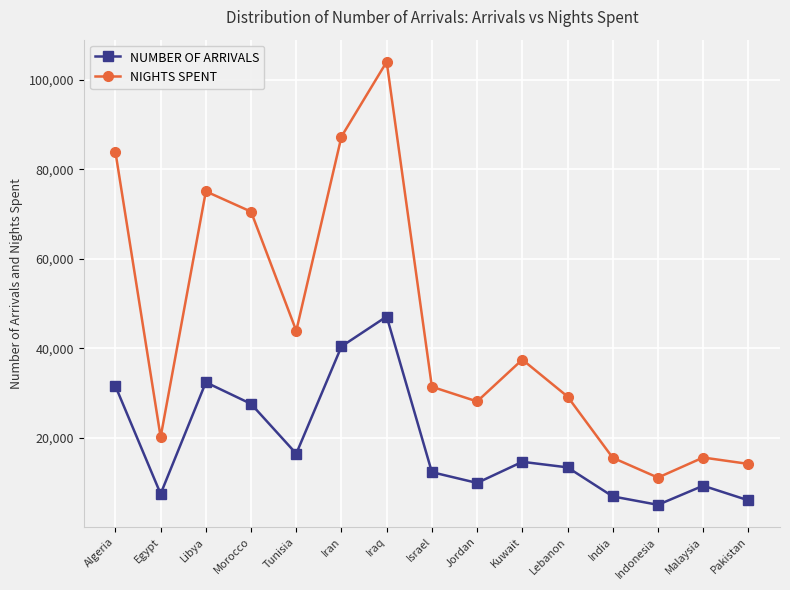

True or false: NUMBER OF ARRIVALS has a value of 47168 at Algeria.

False